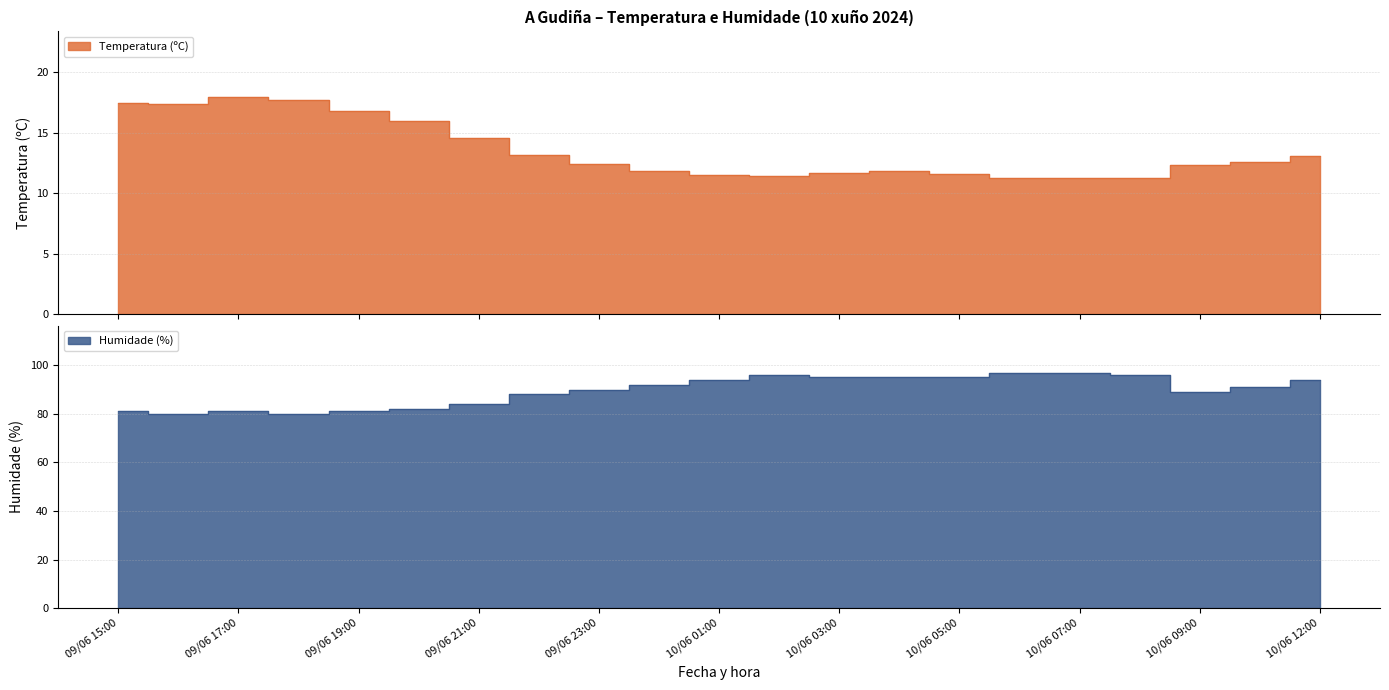

Reading left to right, transcribe all the data shown in this chart.

Temperatura (ºC): 09/06 15:00=17.5	09/06 16:00=17.4	09/06 17:00=18.0	09/06 18:00=17.7	09/06 19:00=16.8	09/06 20:00=16.0	09/06 21:00=14.6	09/06 22:00=13.2	09/06 23:00=12.4	10/06 00:00=11.8	10/06 01:00=11.5	10/06 02:00=11.4	10/06 03:00=11.7	10/06 04:00=11.8	10/06 05:00=11.6	10/06 06:00=11.3	10/06 07:00=11.3	10/06 08:00=11.3	10/06 09:00=12.3	10/06 11:00=12.6	10/06 12:00=13.1
Humidade (%): 09/06 15:00=81.0	09/06 16:00=80.0	09/06 17:00=81.0	09/06 18:00=80.0	09/06 19:00=81.0	09/06 20:00=82.0	09/06 21:00=84.0	09/06 22:00=88.0	09/06 23:00=90.0	10/06 00:00=92.0	10/06 01:00=94.0	10/06 02:00=96.0	10/06 03:00=95.0	10/06 04:00=95.0	10/06 05:00=95.0	10/06 06:00=97.0	10/06 07:00=97.0	10/06 08:00=96.0	10/06 09:00=89.0	10/06 11:00=91.0	10/06 12:00=94.0